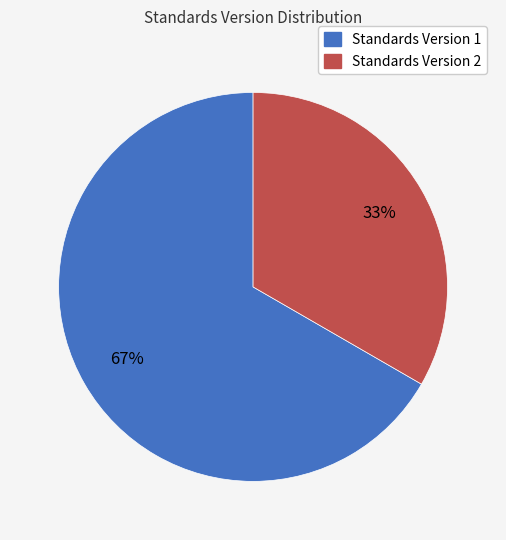

To the nearest percent, what portion does Standards Version 2 represent?

33%